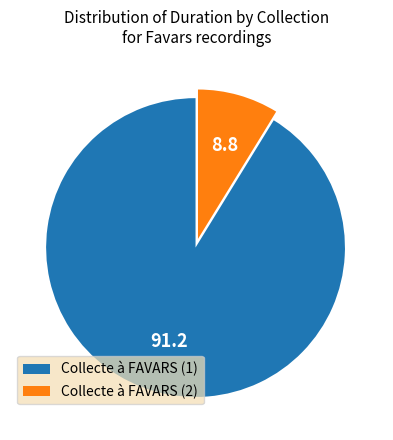

Which has a higher value, Collecte à FAVARS (2) or Collecte à FAVARS (1)?

Collecte à FAVARS (1)